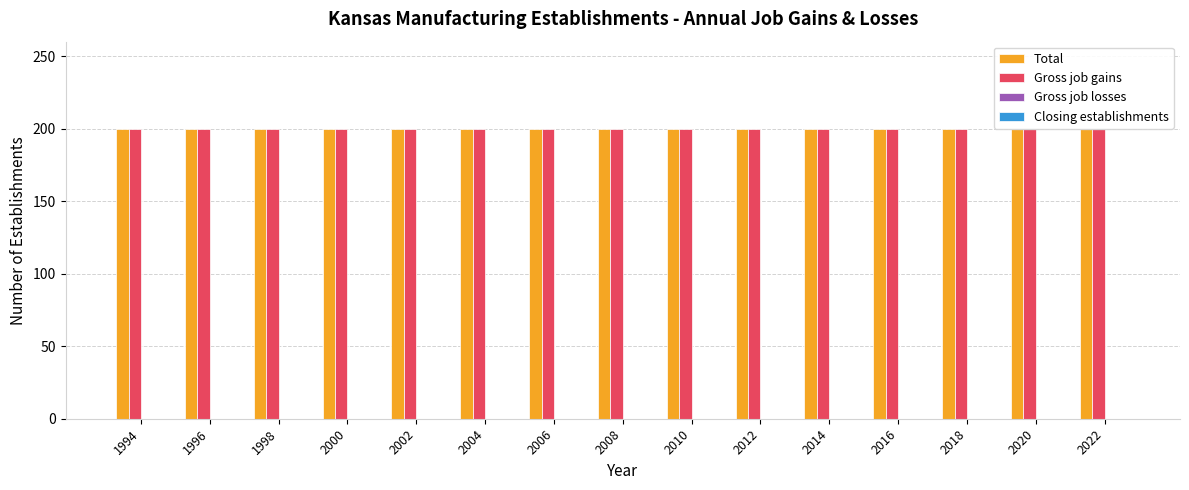

Count the number of data series in this chart.

4